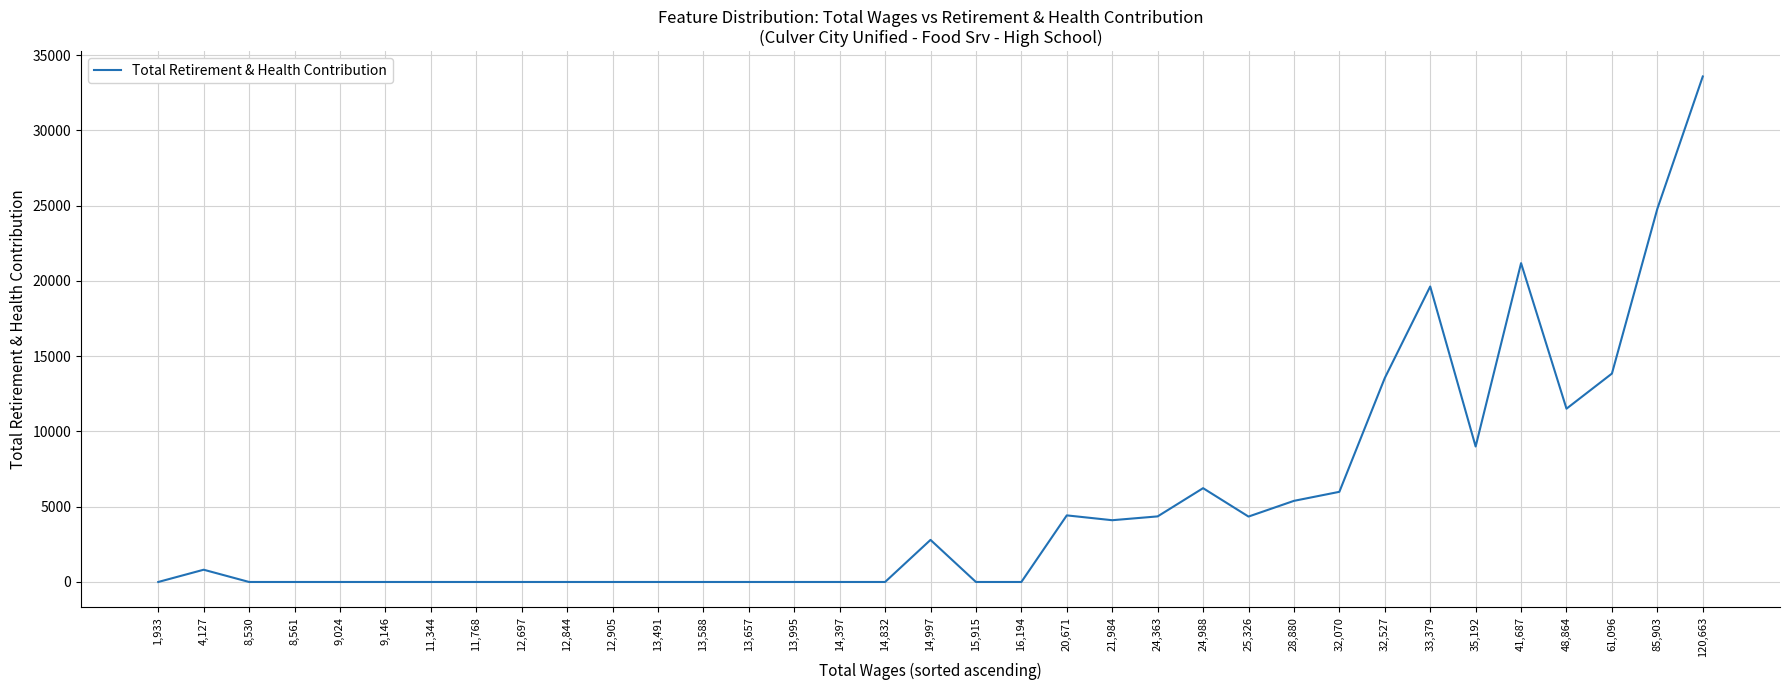

What is the maximum value shown in the chart?

33582